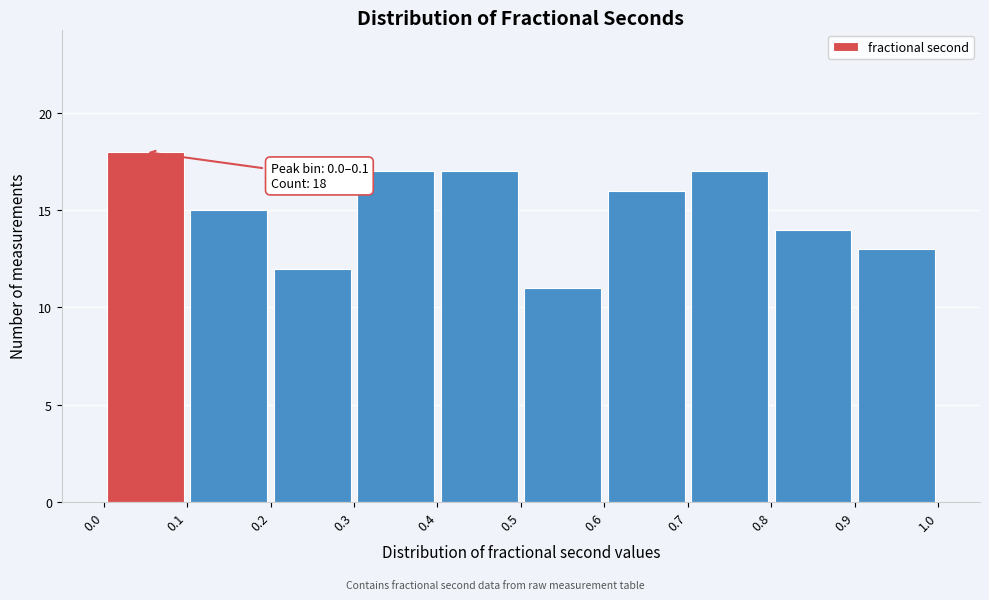

Over which range of the x-axis is the bar tallest?

0.0 to 0.1